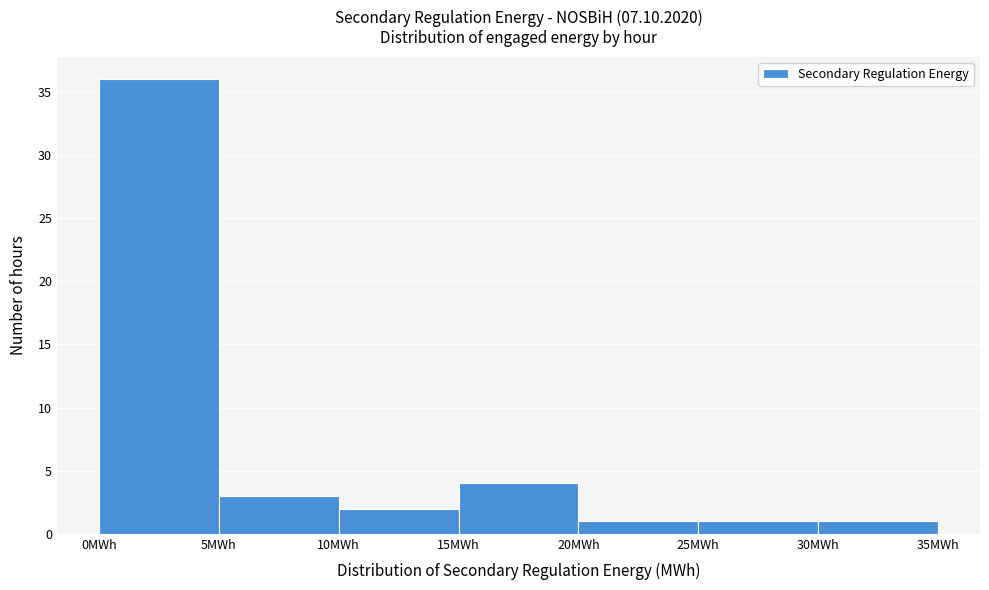

Reading left to right, transcribe this chart: for each bar, give the range it covers on the x-axis and its height. The values are not printed on the chart, so give them approximately, as read against the axis.

0 to 5: 36
5 to 10: 3
10 to 15: 2
15 to 20: 4
20 to 25: 1
25 to 30: 1
30 to 35: 1